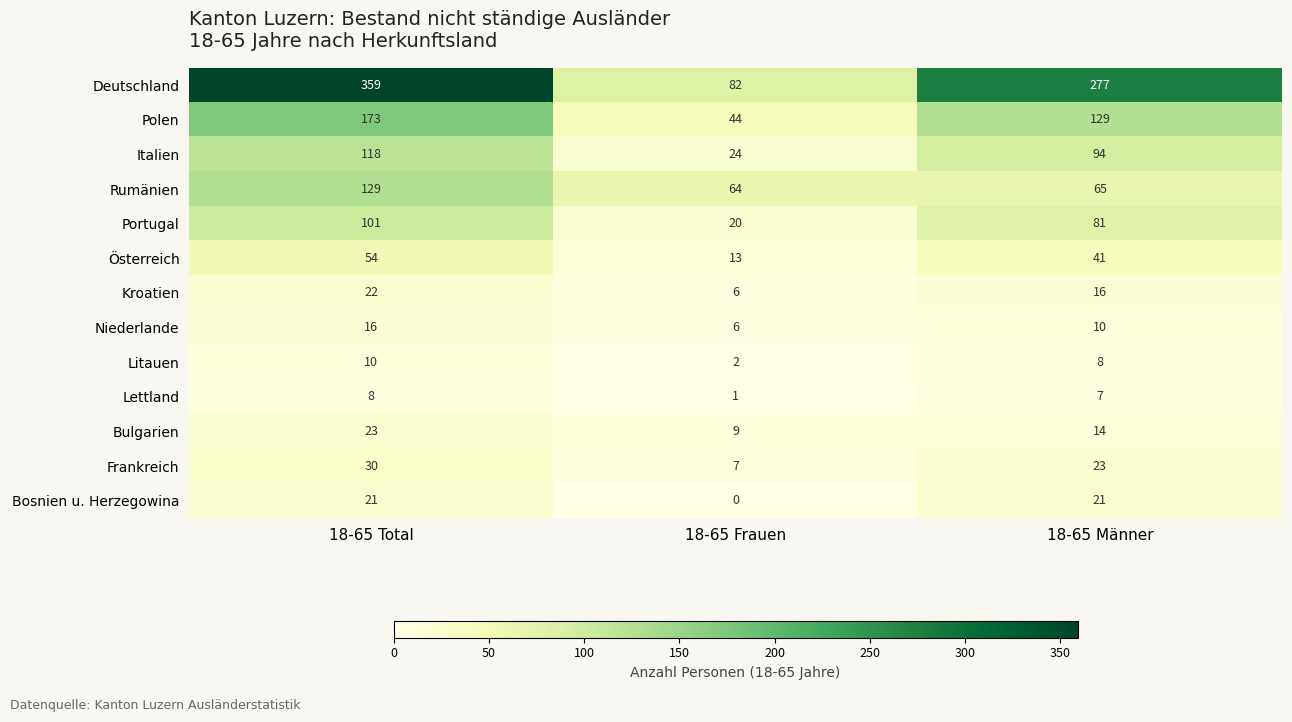

At which category is the sum across all series the highest?

18-65 Total